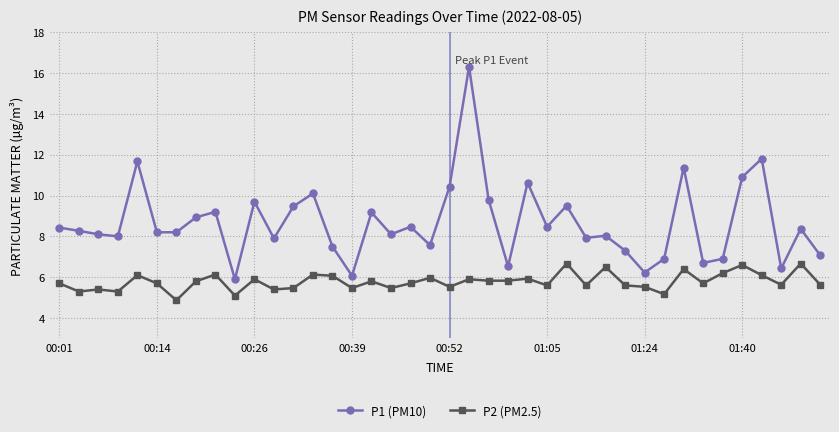

What is the value of the P2 (PM2.5) point at the 15th from the left?

6.1